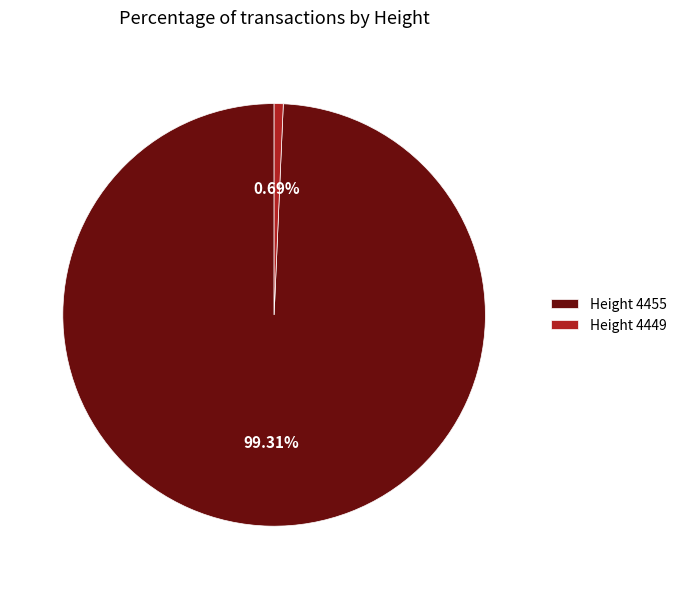

Combined, do Height 4455 and Height 4449 account for over 50%?

Yes